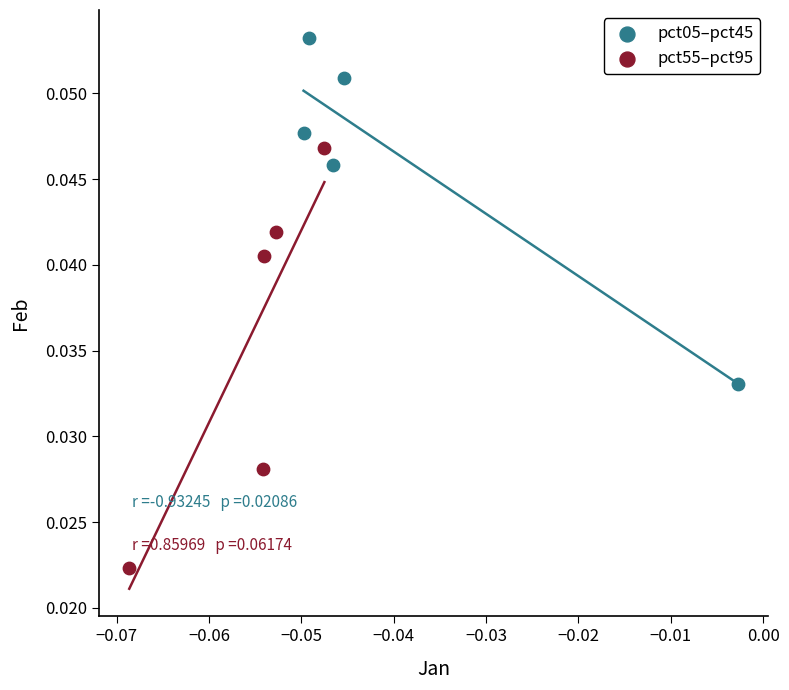

Which series reaches the maximum Y coordinate?

pct05–pct45